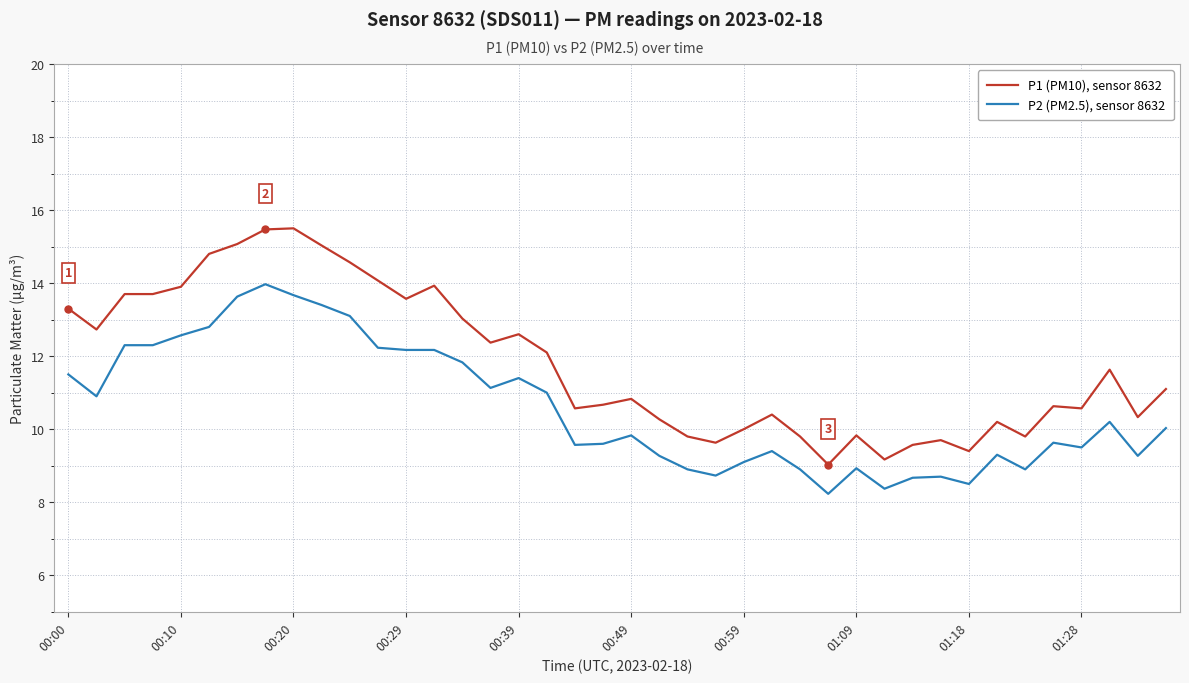

What is the lowest value of the P1 (PM10), sensor 8632 series?

9.0